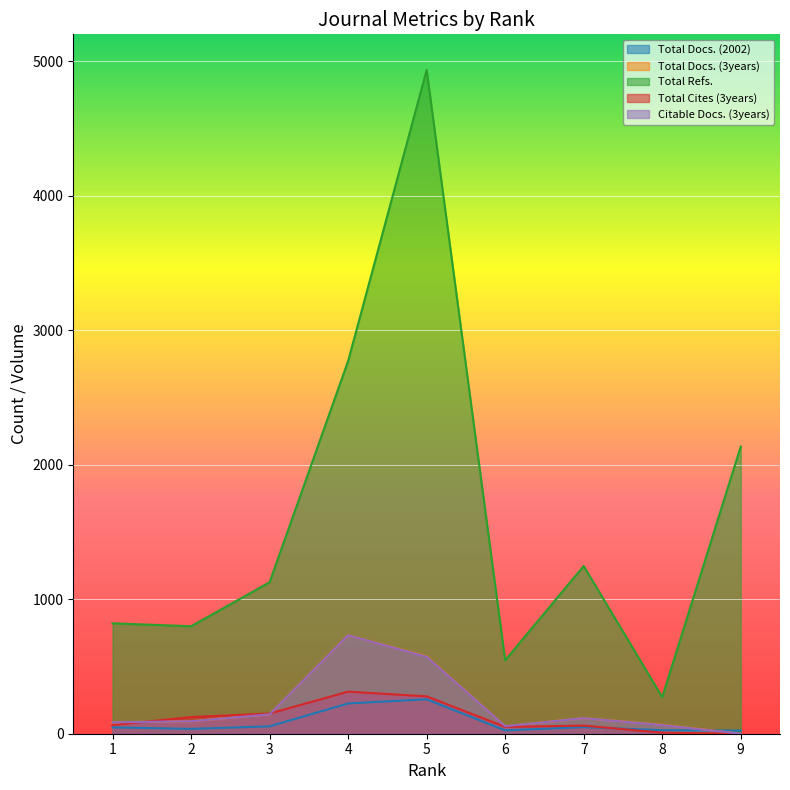

The value of Total Docs. (3years) at 5 is 575. True or false?

True